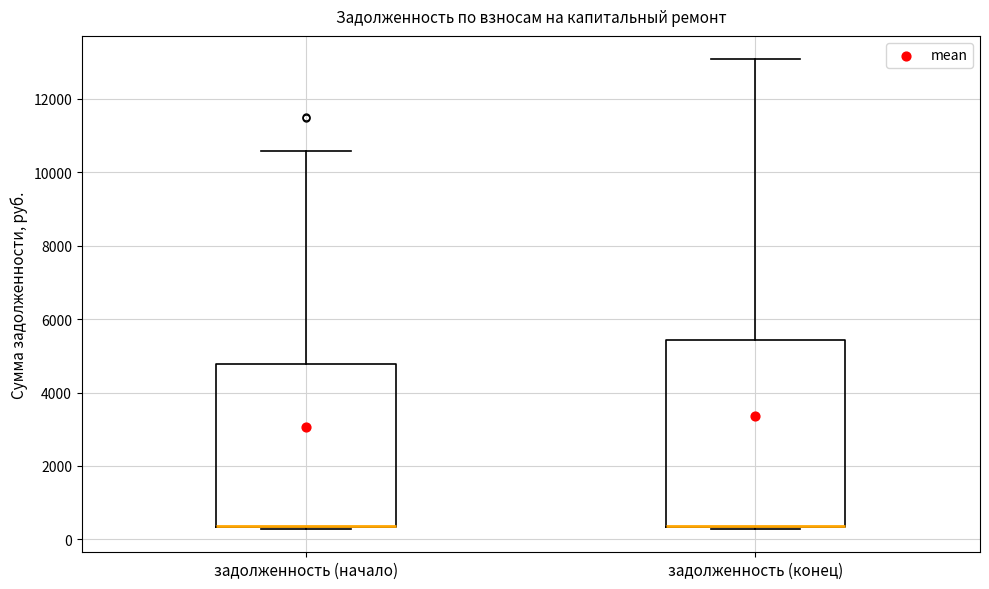

Reading left to right, read every box against the y-axis: the position of its median line, the range the box covers, and the ends of its whiskers. The values are not printed on the chart, so give them approximately, as read against the axis.

задолженность (начало): median 400 (drawn on the box's lower edge), box 400 to 4800, whiskers 200 to 10600
задолженность (конец): median 400 (drawn on the box's lower edge), box 400 to 5400, whiskers 200 to 13000